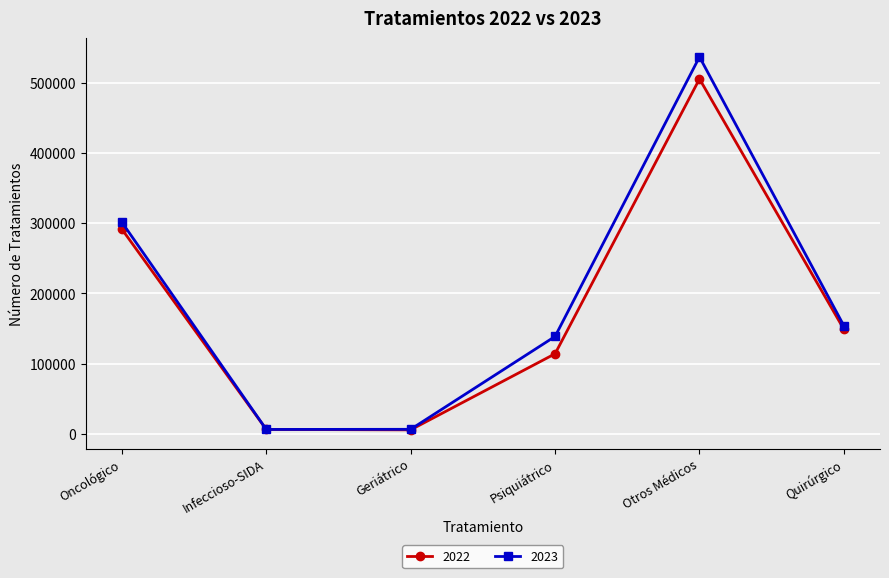

Where does the 2022 series first go above 148883?

Oncológico